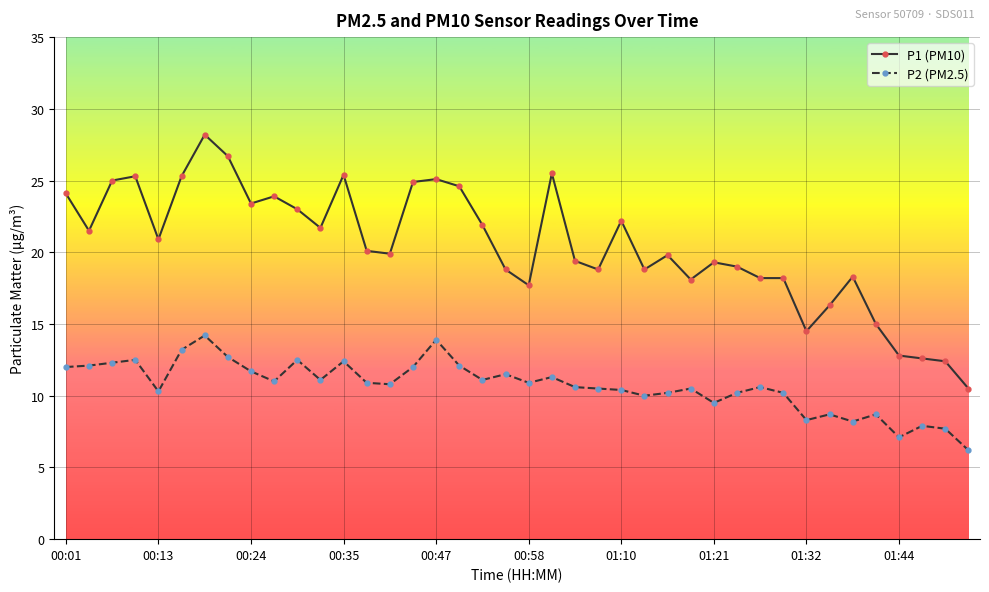

Rank the series by their maximum value, from lowest to highest.

P2 (PM2.5), P1 (PM10)